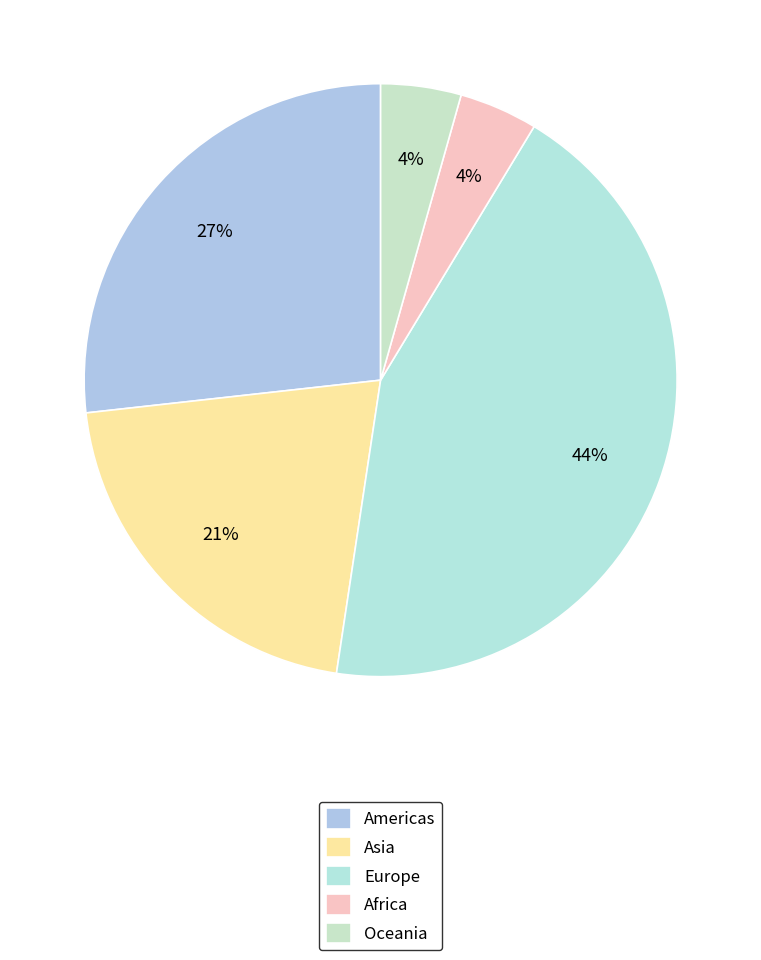

Count the number of slices in the pie.

5